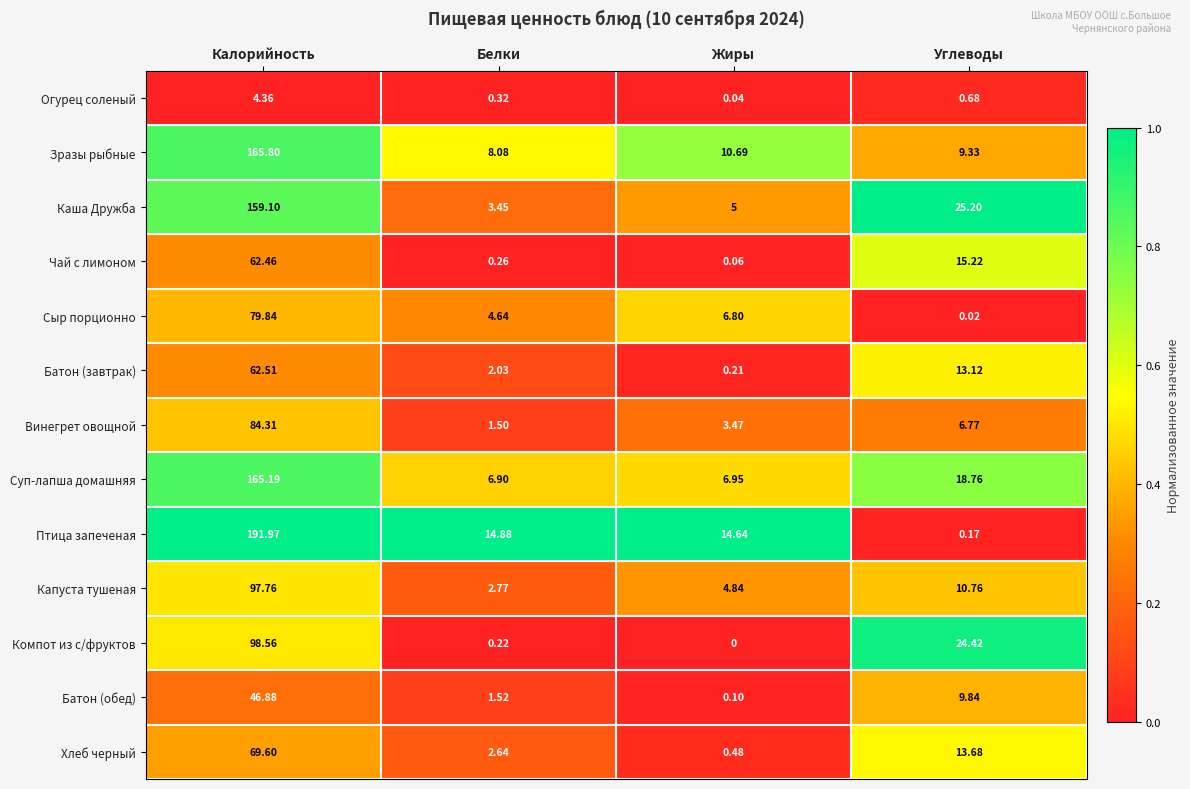

Between Белки and Жиры, which series saw the biggest shift?

Зразы рыбные